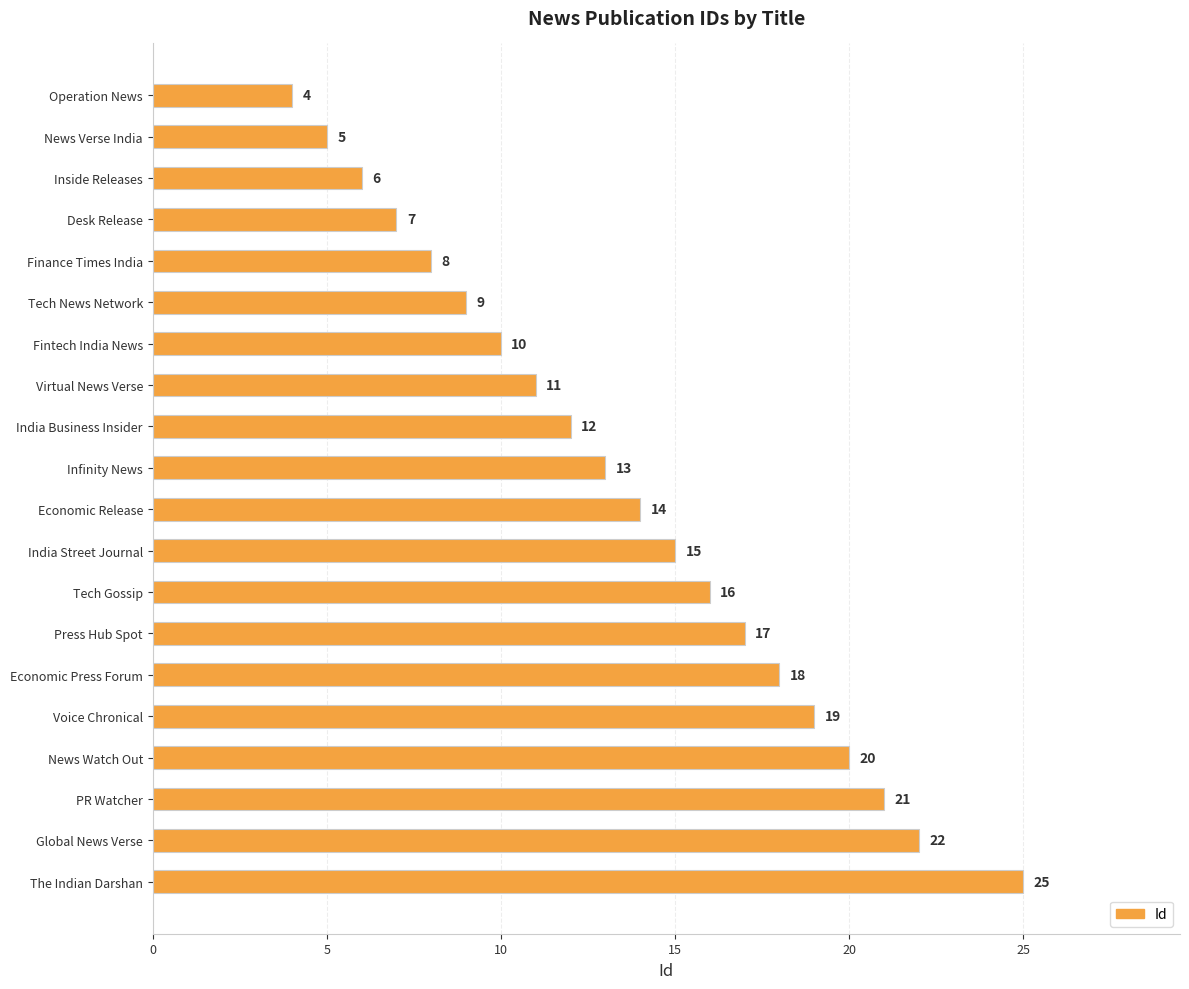

How many categories are shown in the chart?

20